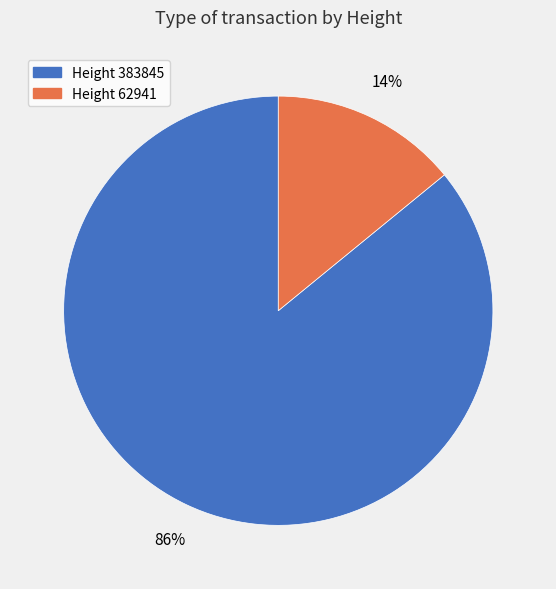

Count the number of slices in the pie.

2